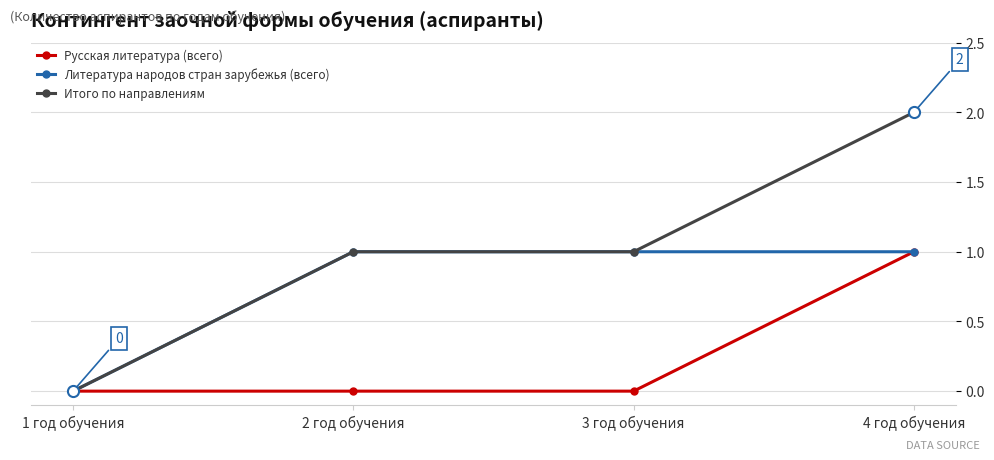

What is the label of the 2nd point from the right?

3 год обучения